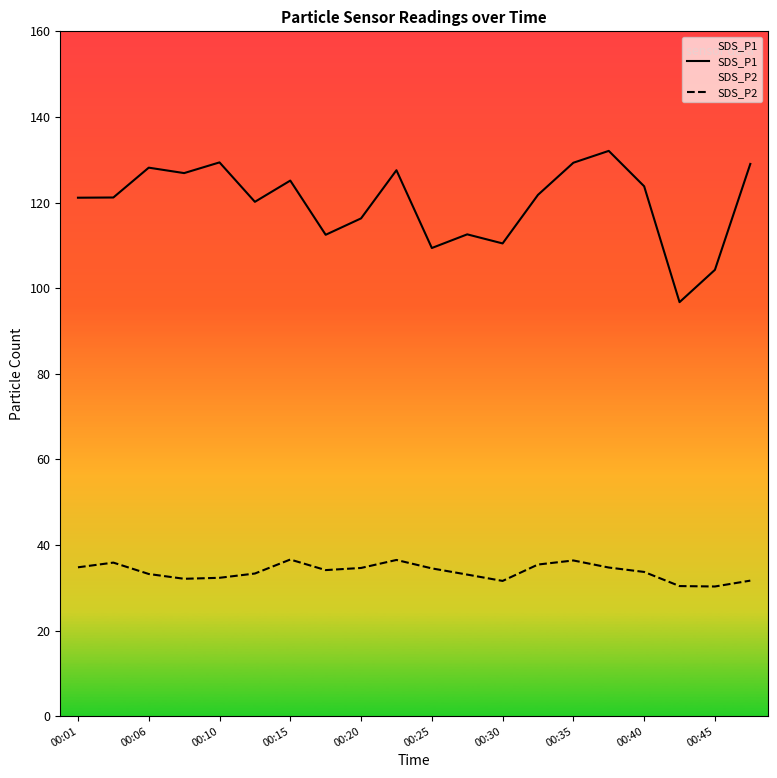

Which series has the largest total across all categories?

SDS_P1